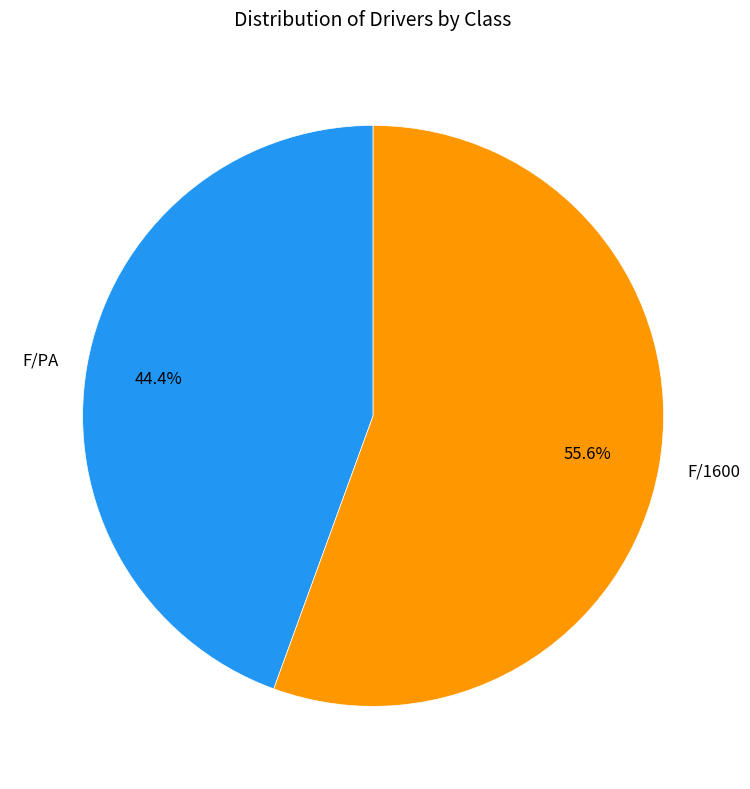

How many slices are in this pie chart?

2